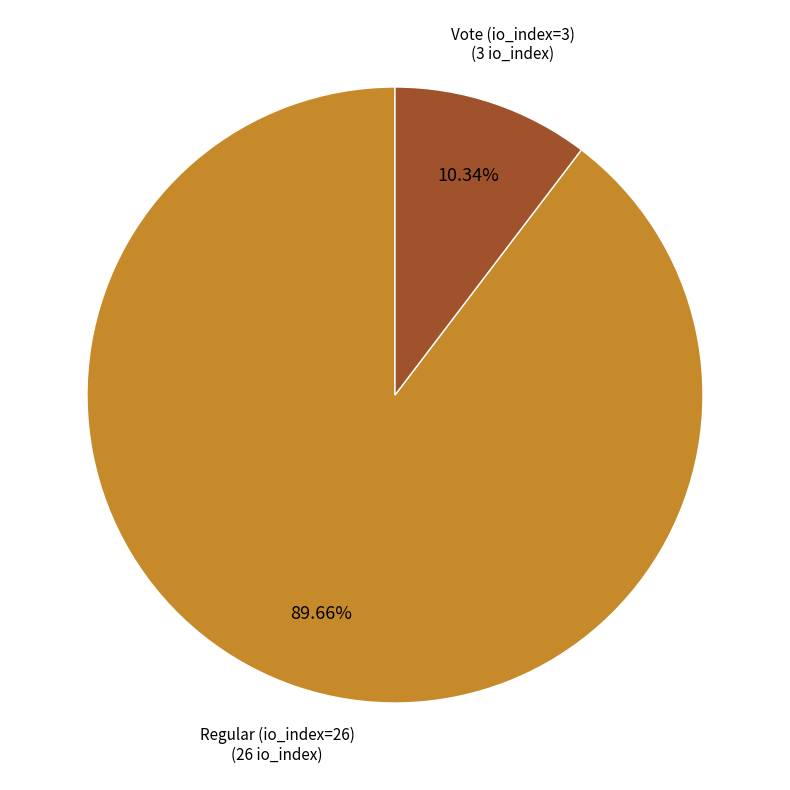

Is there a majority slice in this chart?

Yes